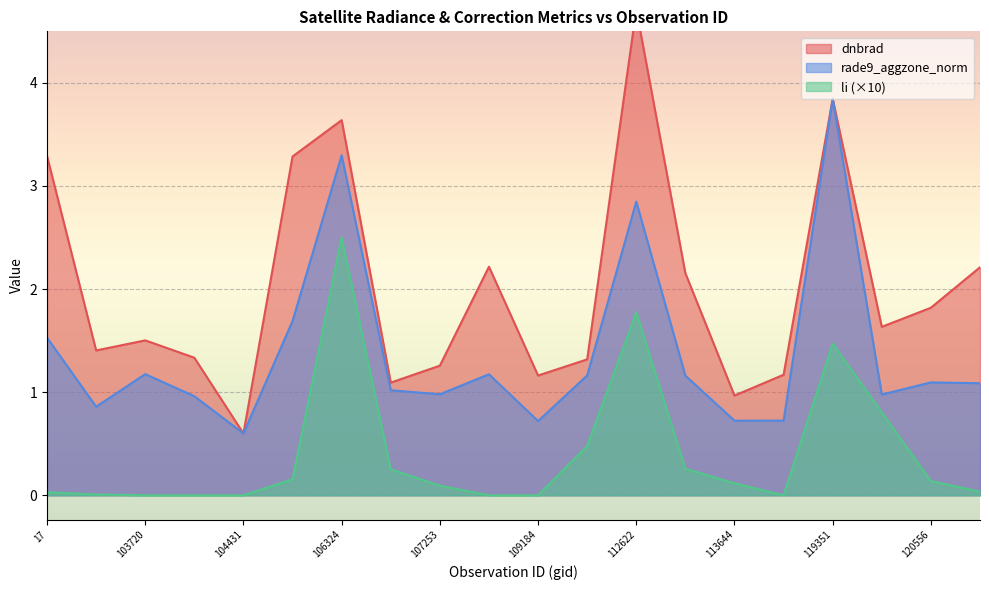

Which series has the largest total across all categories?

dnbrad